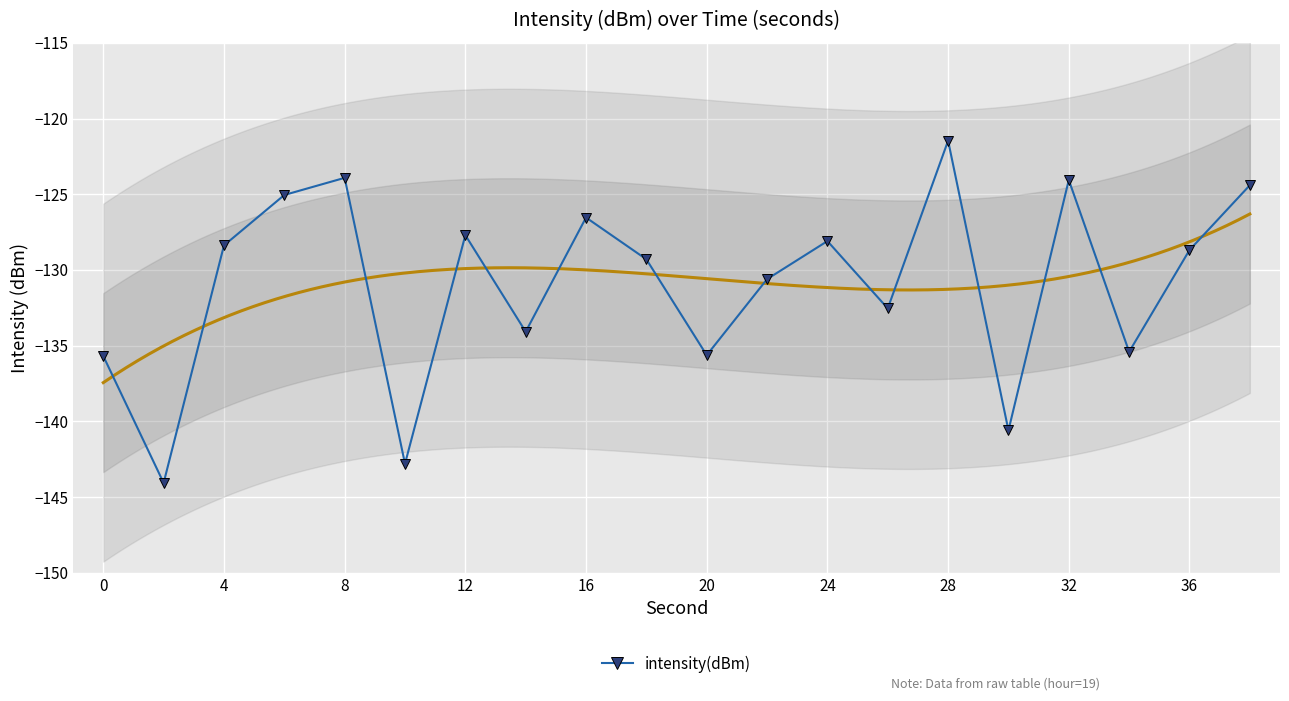

What is the value of the 12th point from the left?

-130.6